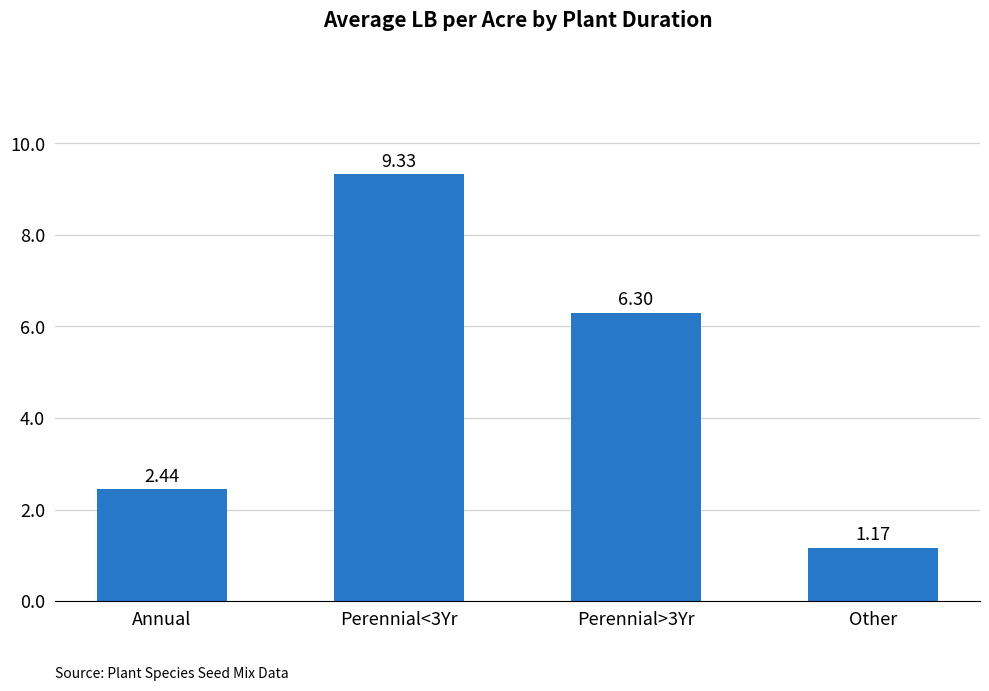

Rank the categories by value from highest to lowest.

Perennial<3Yr, Perennial>3Yr, Annual, Other